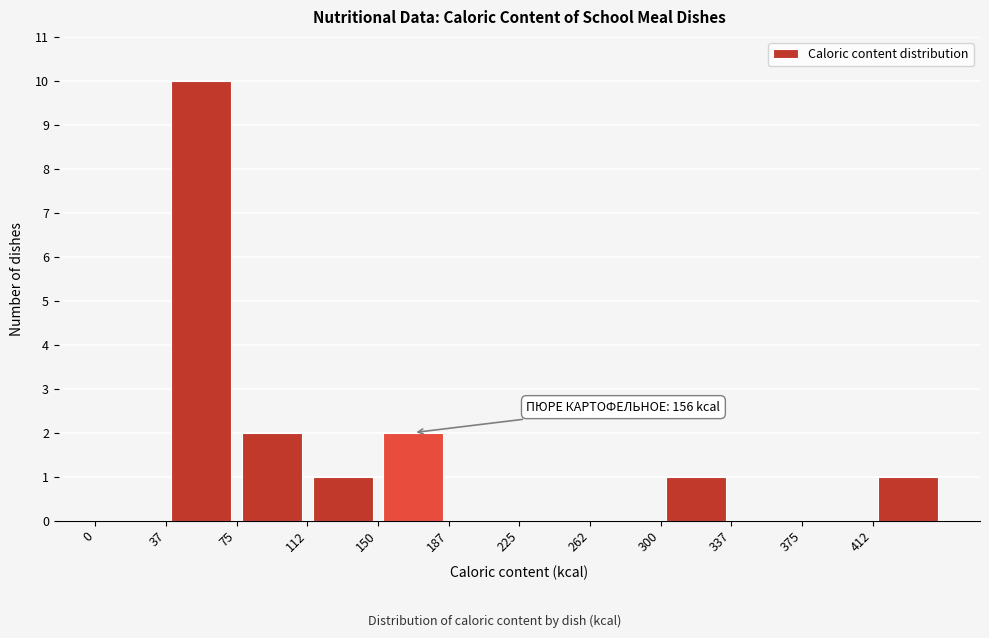

Which range on the x-axis has the tallest bar?

37.5 to 75.0